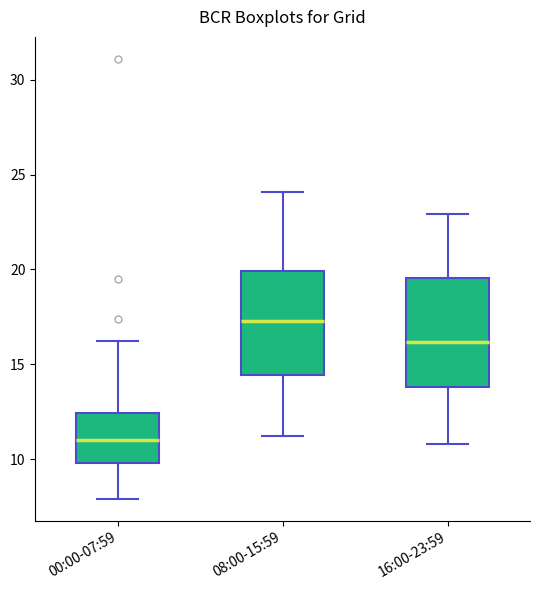

Where is the upper edge of the box for 16:00-23:59 on the y-axis? The values are not printed on the chart, so give them approximately, as read against the axis.

19.5